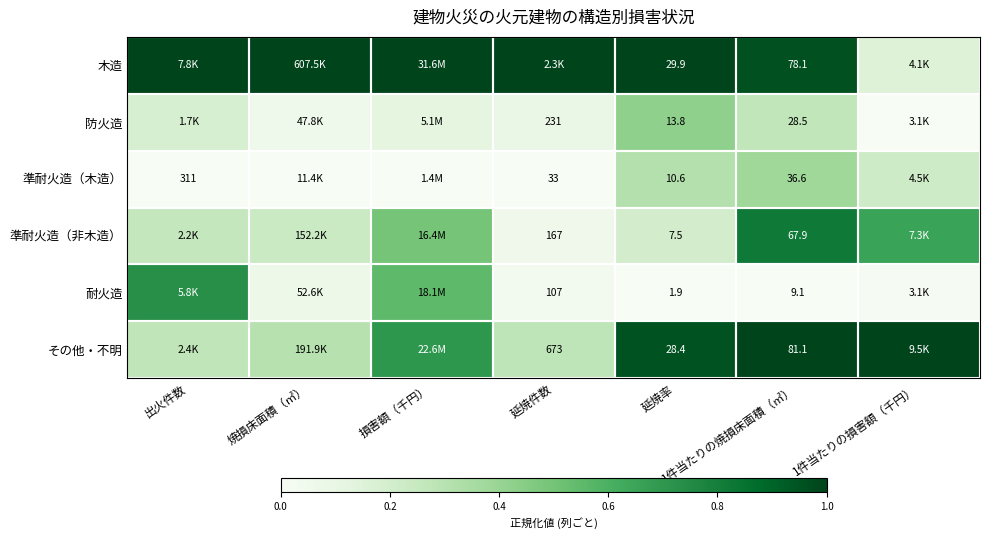

Between 延焼率 and 1件当たりの焼損床面積（㎡）, which series saw the biggest shift?

準耐火造（非木造）